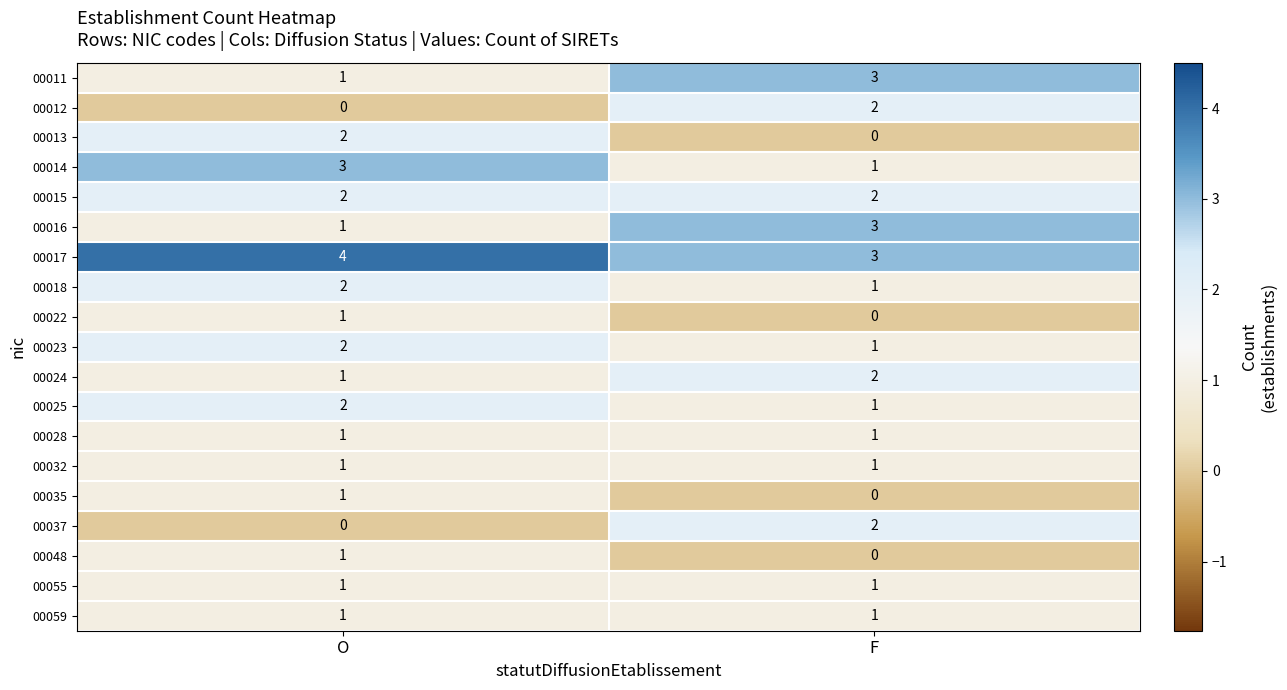

At which label is 00016 closest to 2?

O